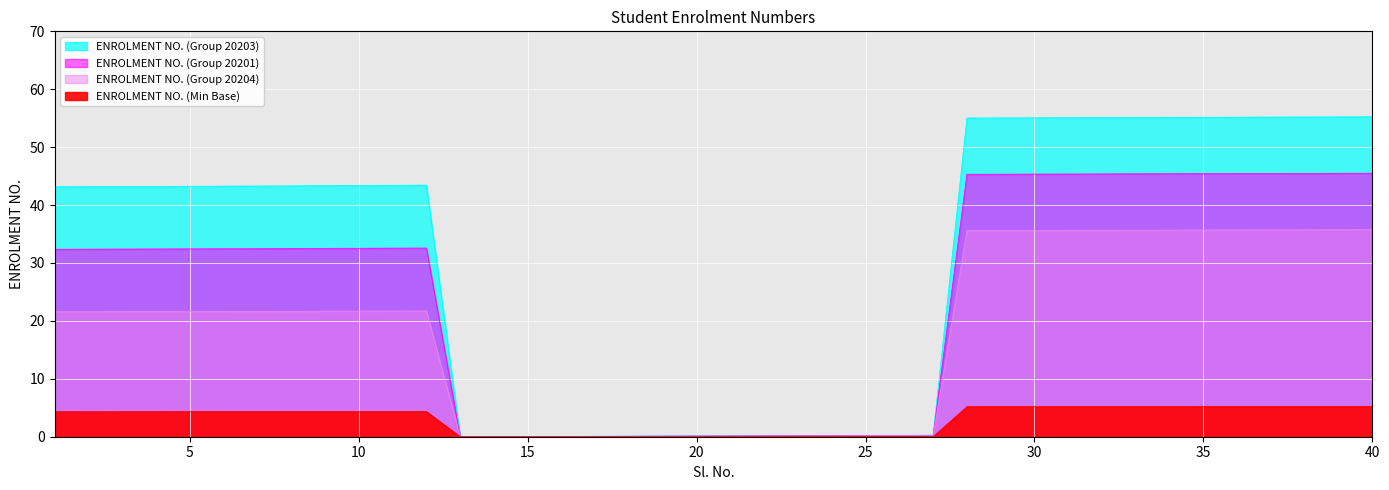

How many points are lower than both their immediate neighbors (excluding endpoints)?

1